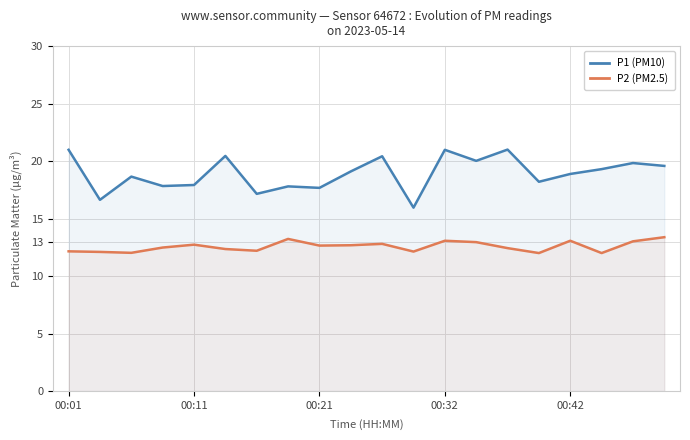

At which category is the sum across all series the highest?

00:32